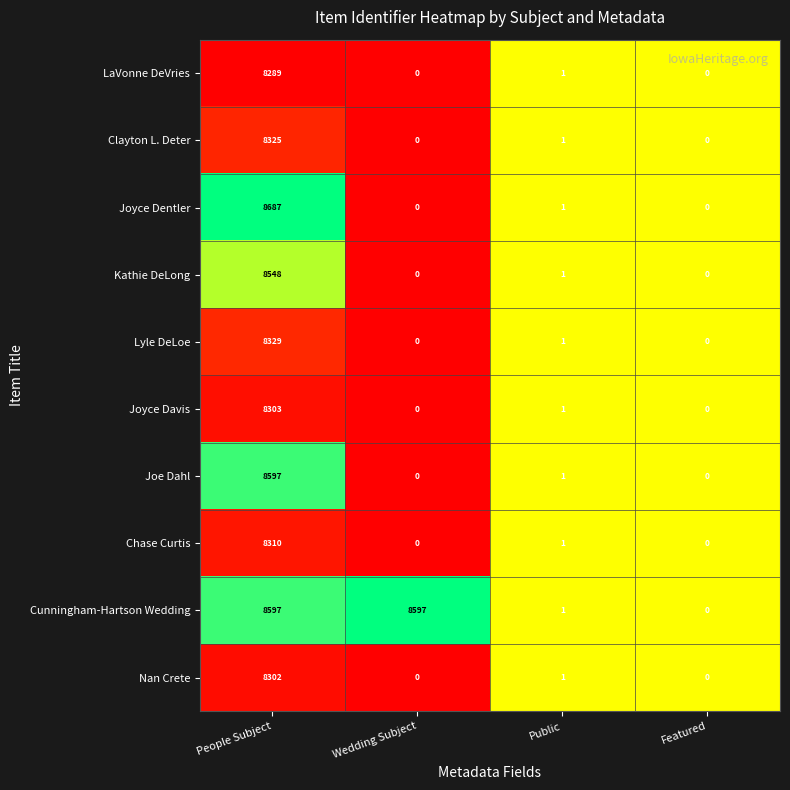

How many data points does each series have?

4